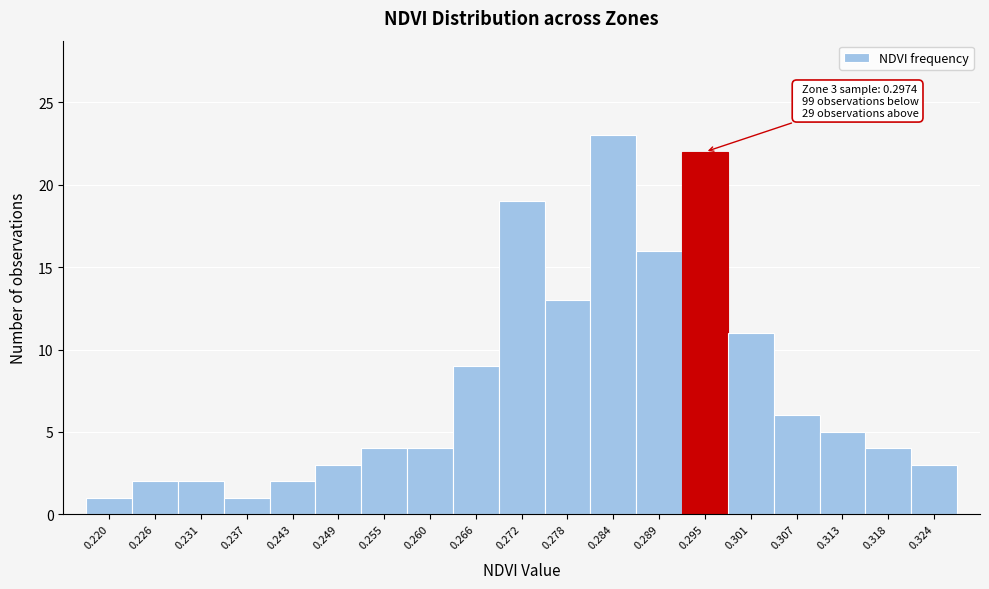

Reading left to right, what are all the values shown in this chart?

1	2	2	1	2	3	4	4	9	19	13	23	16	22	11	6	5	4	3